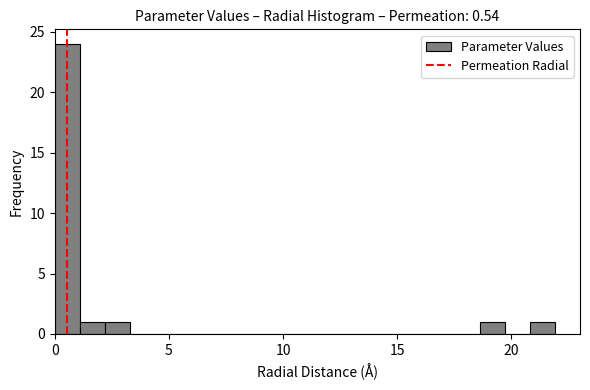

Read against the x-axis, roughly where is the centre of the tallest bar?

0.5